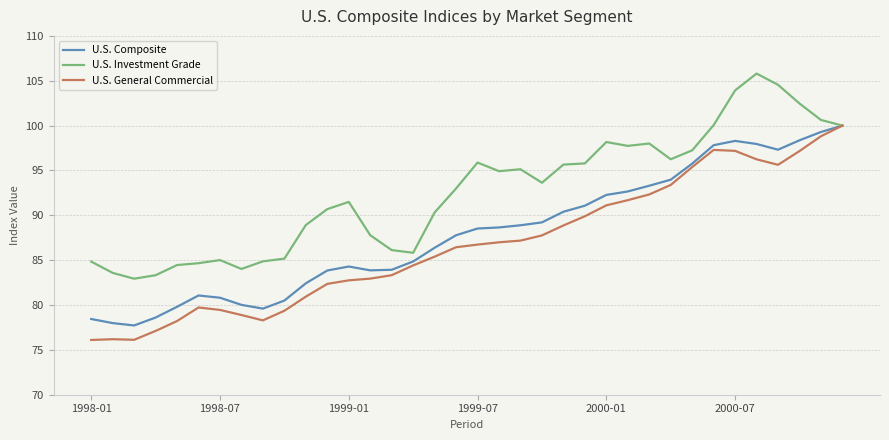

Rank the series by their average value, from highest to lowest.

U.S. Investment Grade, U.S. Composite, U.S. General Commercial